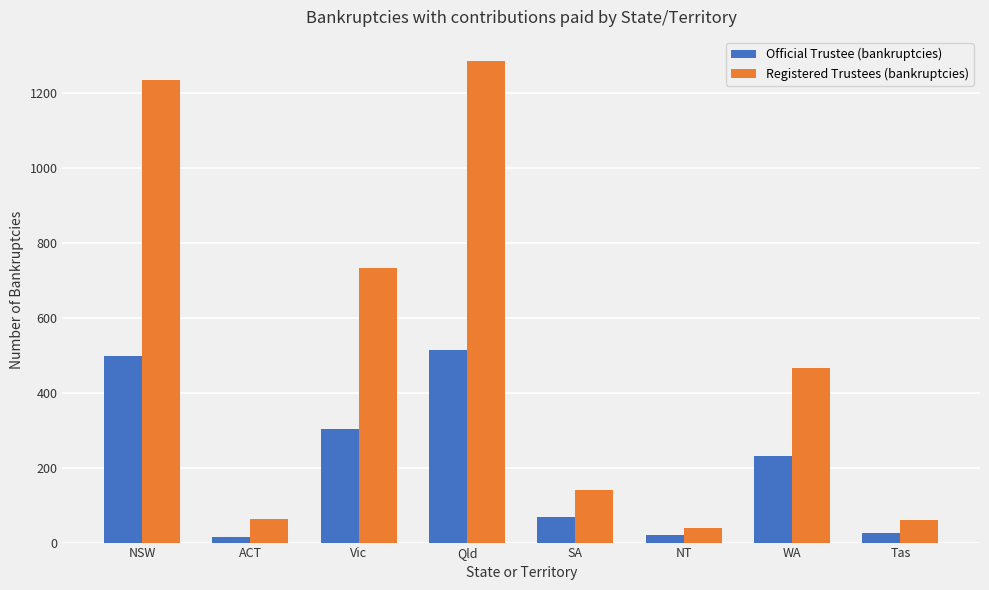

Read the Official Trustee (bankruptcies) value at SA, to the nearest 50.

50